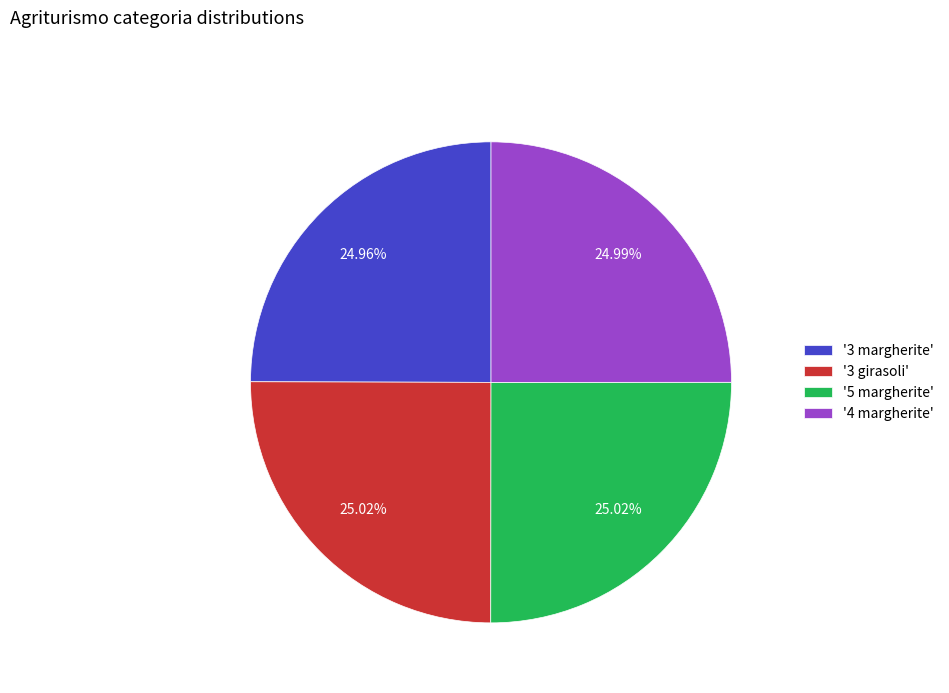

To the nearest percent, what is the average slice percentage?

25%